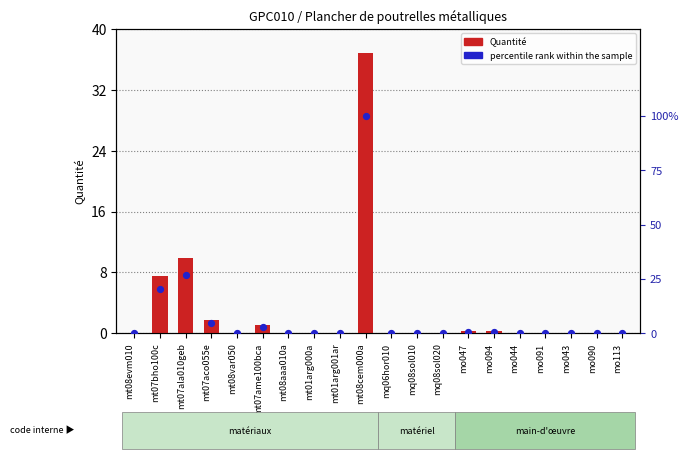

Is the value of Quantité at mt08cem000a greater than the value of percentile rank within the sample at mt01arg000a?

Yes